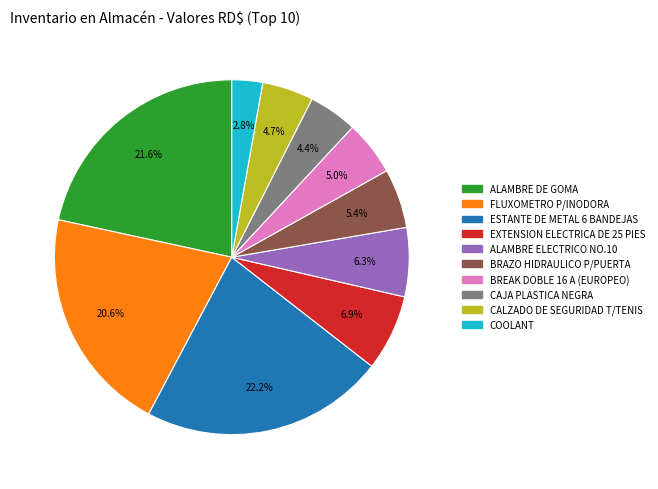

To the nearest percent, what is the difference between the CAJA PLASTICA NEGRA and ALAMBRE DE GOMA slice percentages?

17%